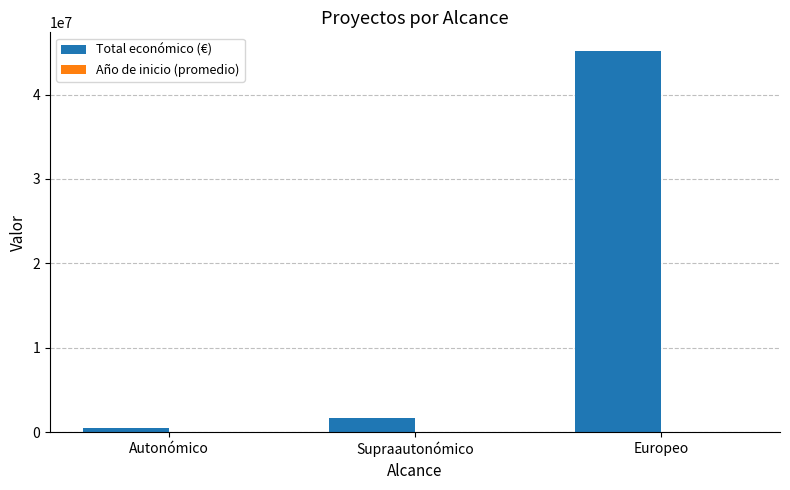

Are the bars grouped side by side (vs. stacked)?

Yes